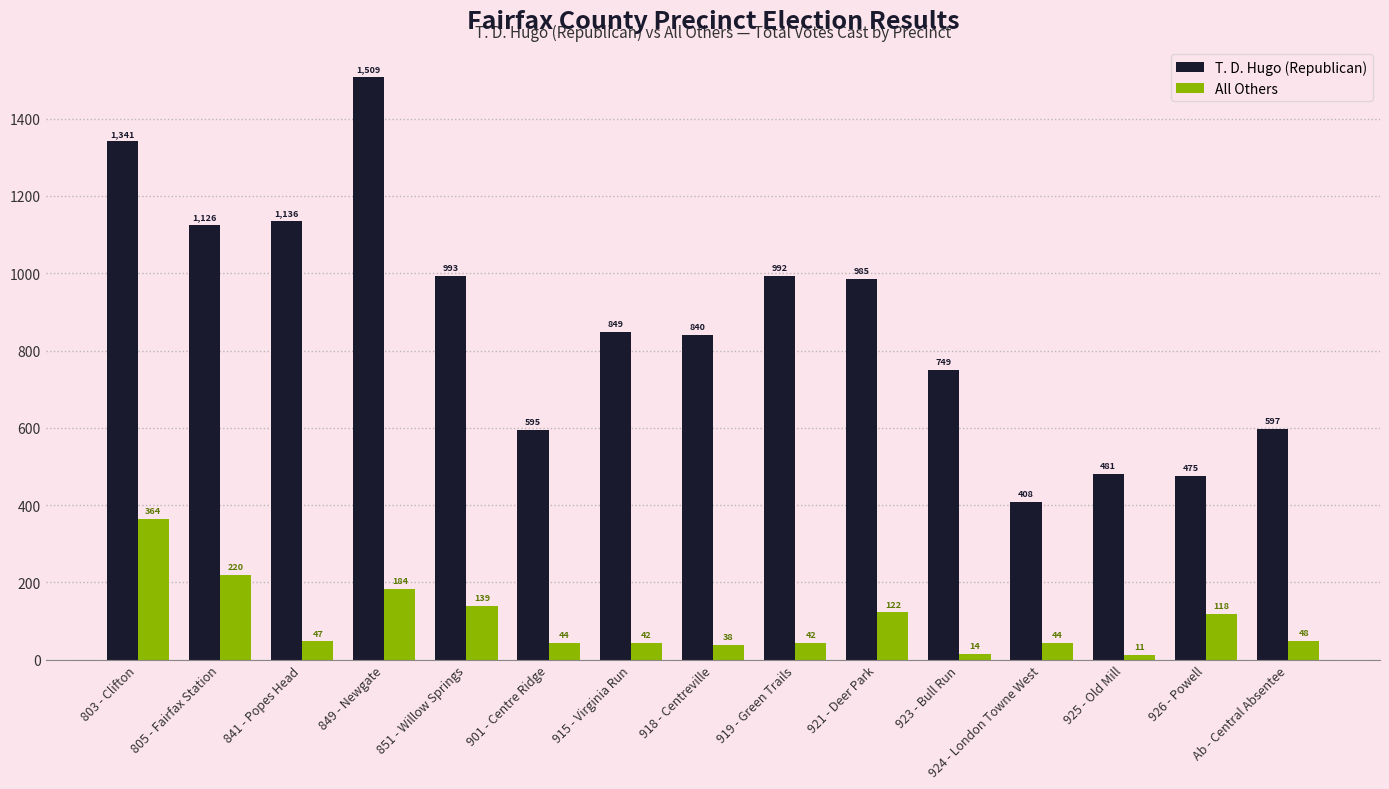

Reading left to right, extract all data points from this chart.

T. D. Hugo (Republican): 1341	1126	1136	1509	993	595	849	840	992	985	749	408	481	475	597
All Others: 364	220	47	184	139	44	42	38	42	122	14	44	11	118	48